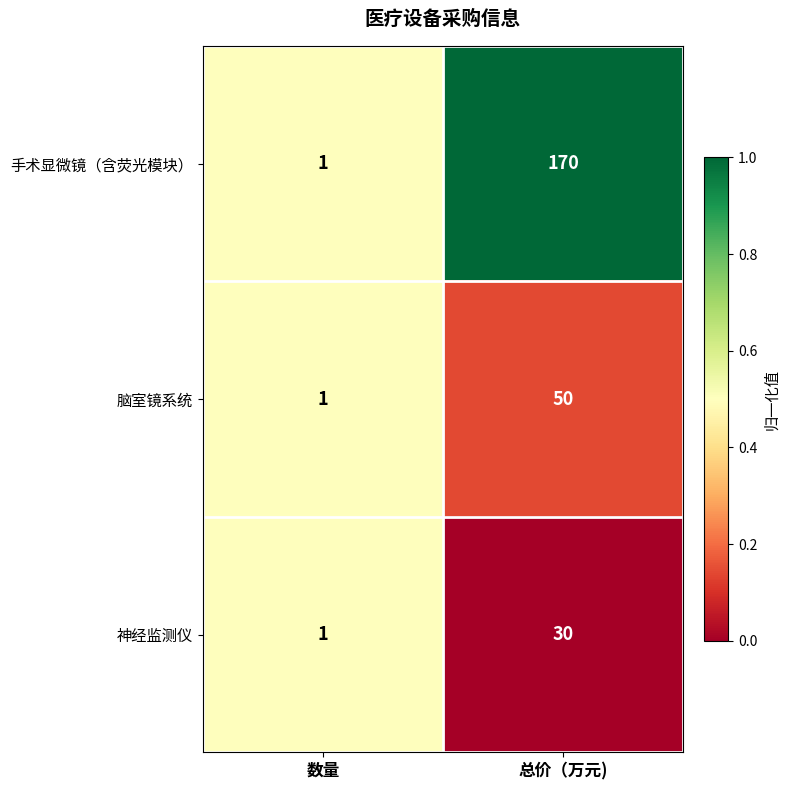

Rank the series at 总价（万元) from highest to lowest value.

手术显微镜（含荧光模块）, 脑室镜系统, 神经监测仪